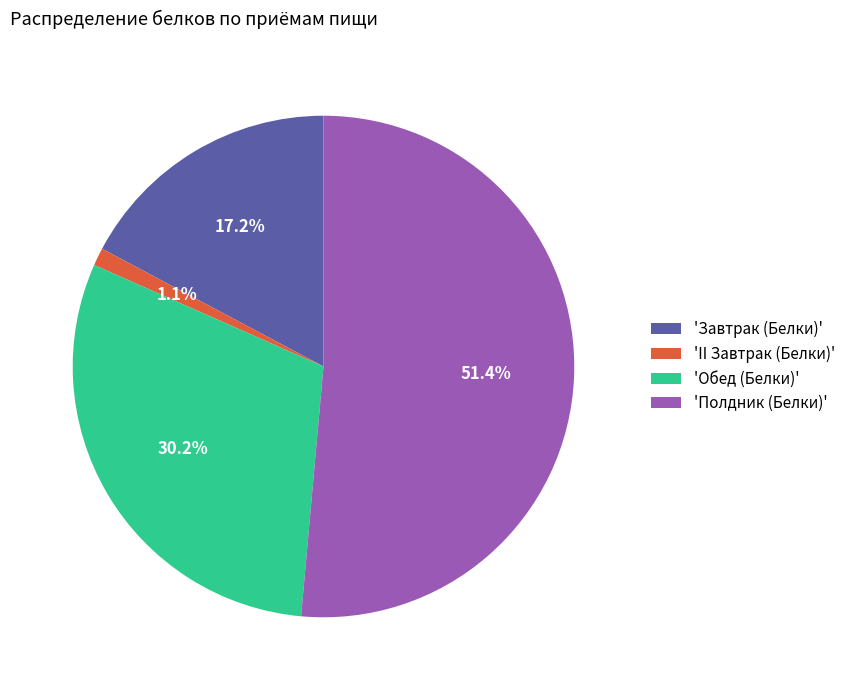

What is the smallest slice in the pie chart?

'II Завтрак (Белки)'